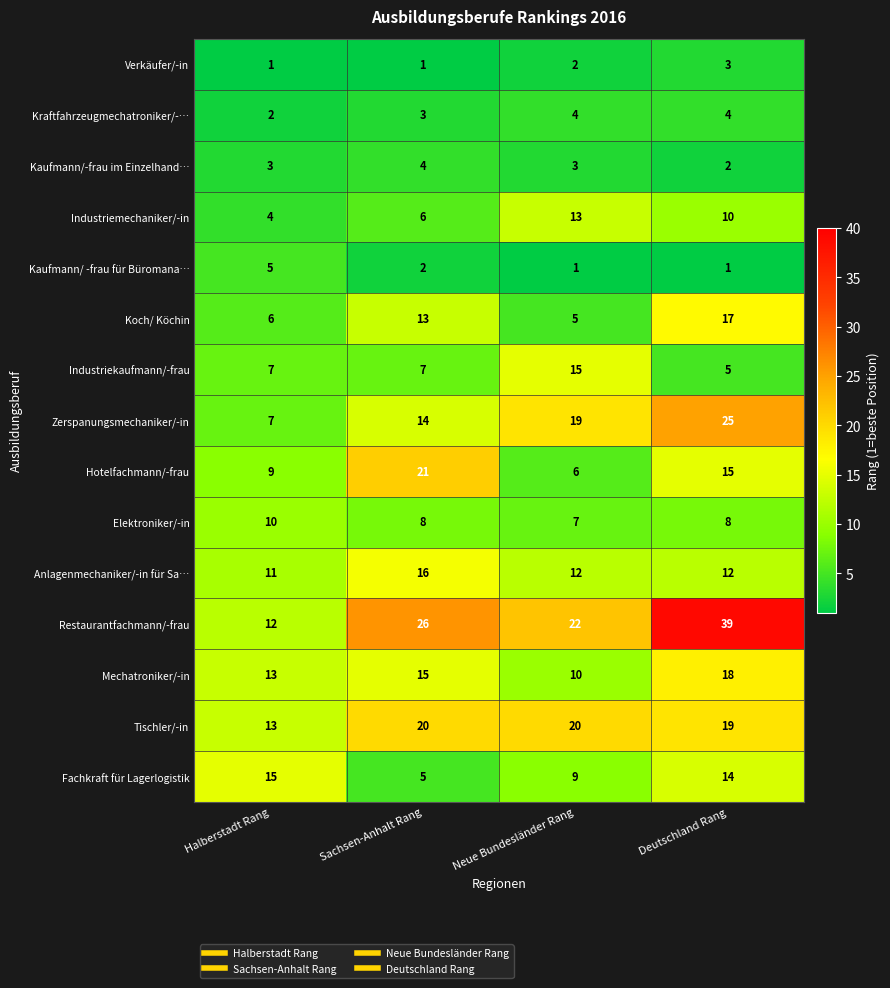

Which series has the widest spread of values?

Restaurantfachmann/-frau